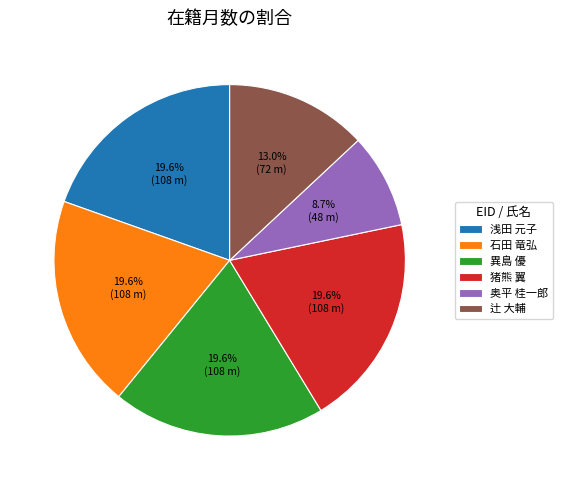

Is there a majority slice in this chart?

No